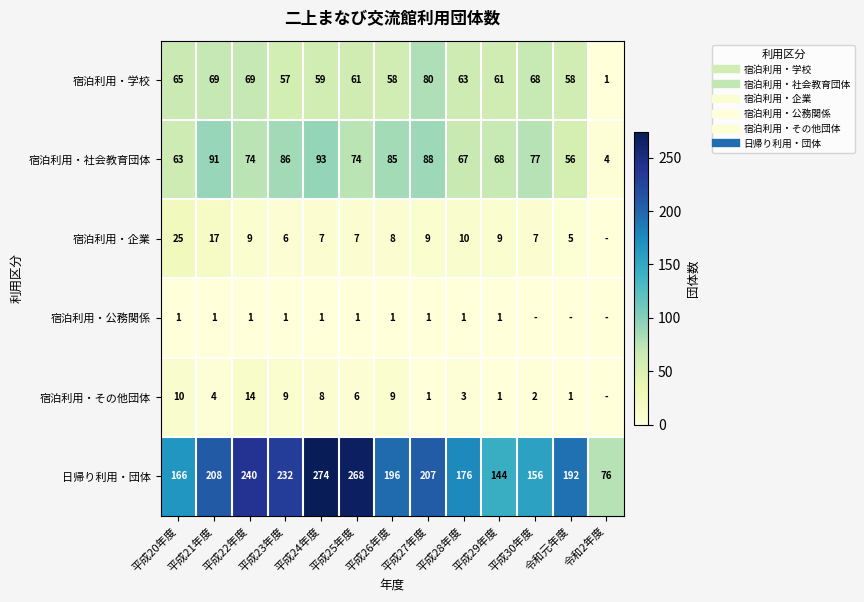

What is the difference between the maximum and minimum values in the 宿泊利用・その他団体 series?

14